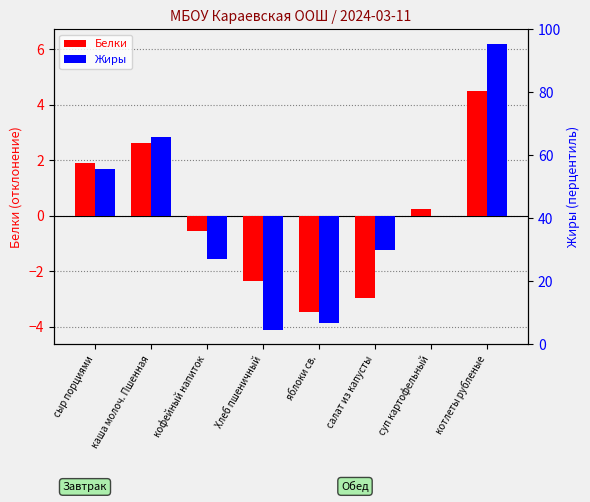

Reading left to right, transcribe all the data shown in this chart.

Белки: сыр порциями=1.9	каша молоч. Пшенная=2.6	кофейный напиток=-0.6	Хлеб пшеничный=-2.3	яблоки св.=-3.5	салат из капусты=-3.0	суп картофельный=0.3	котлеты рубленые=4.5
Жиры: сыр порциями=1.7	каша молоч. Пшенная=2.9	кофейный напиток=-1.5	Хлеб пшеничный=-4.1	яблоки св.=-3.9	салат из капусты=-1.2	суп картофельный=-0.0	котлеты рубленые=6.2